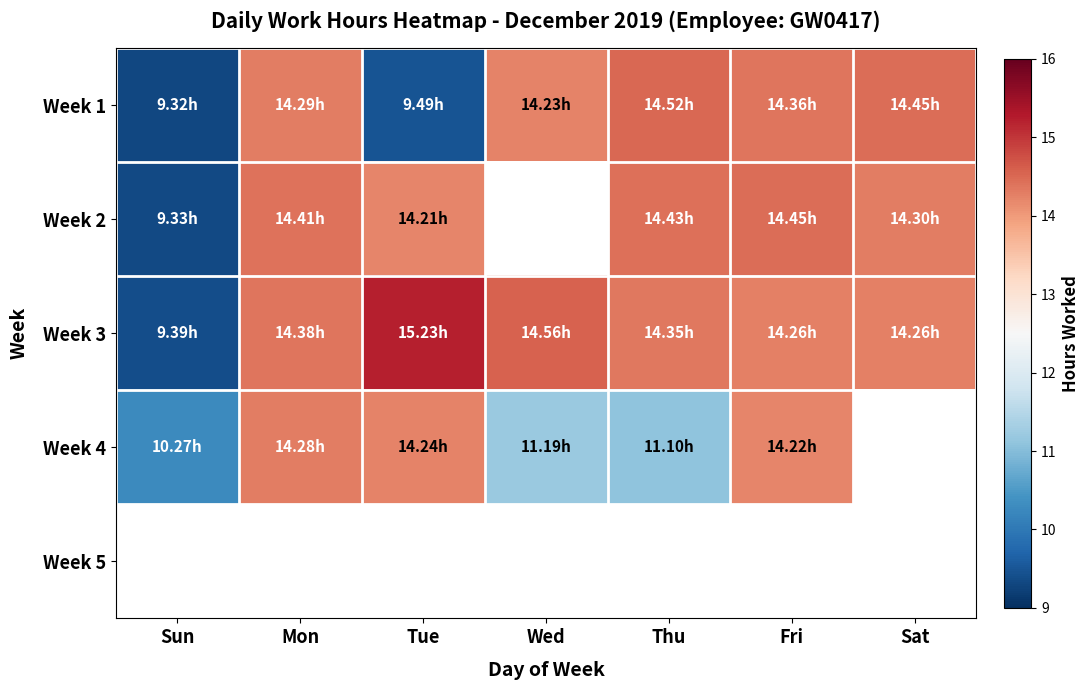

True or false: Week 4 has a value of 7.7 at Fri.

False